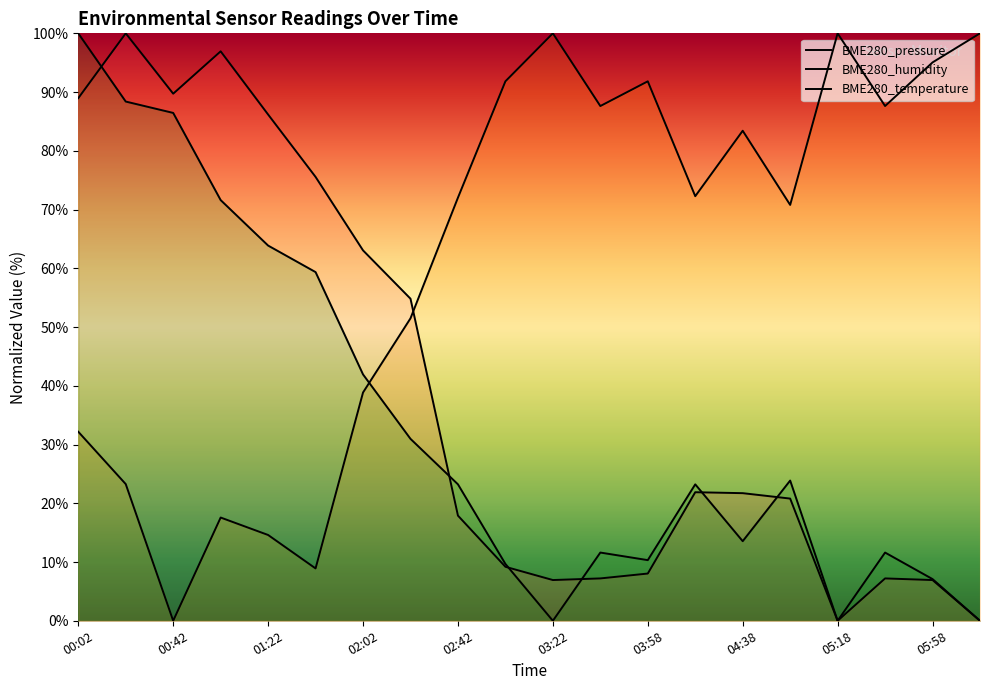

The value of BME280_pressure at 01:42 is 30.4. True or false?

False